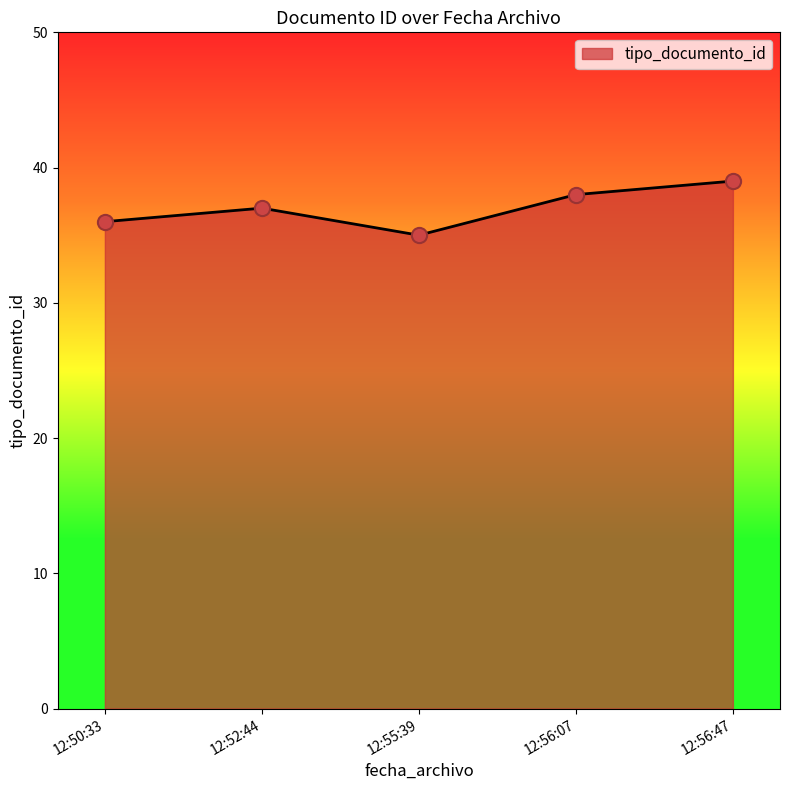

Approximately how many times larger is the value at 12:56:47 compared to 12:56:07?

1.0